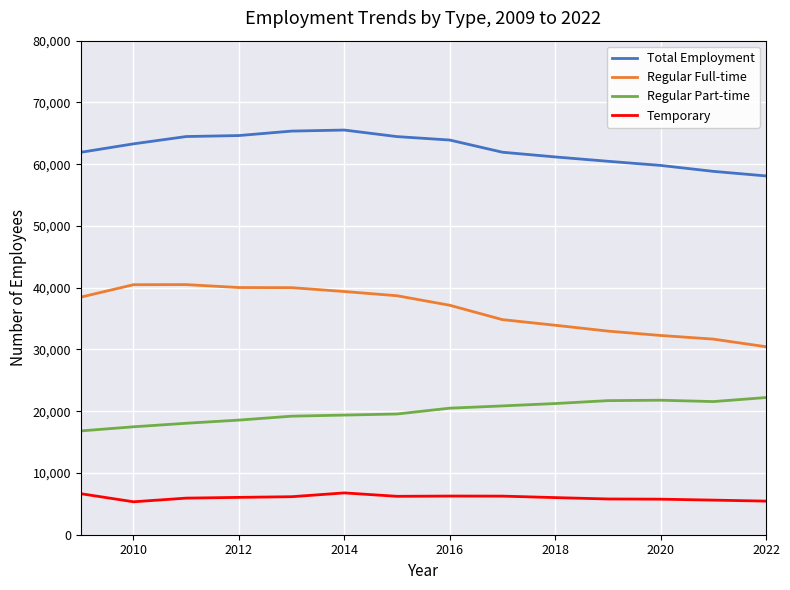

List the series in order of their peak value, highest first.

Total Employment, Regular Full-time, Regular Part-time, Temporary